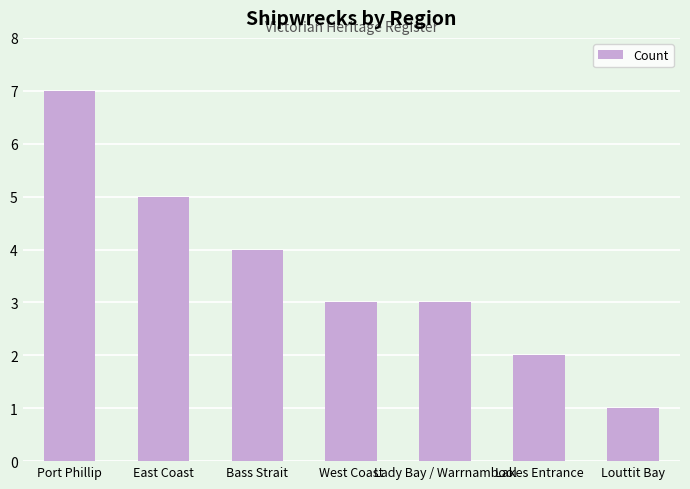

What is the sum of the values at Lady Bay / Warrnambool and Lakes Entrance?

5